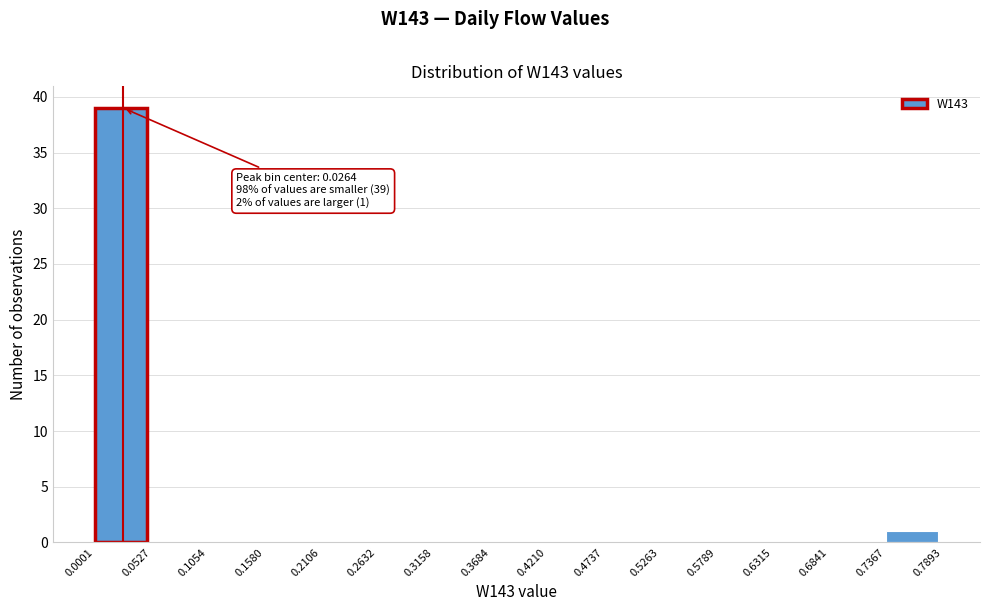

Over which range of the x-axis is the bar tallest?

0.0001 to 0.0527